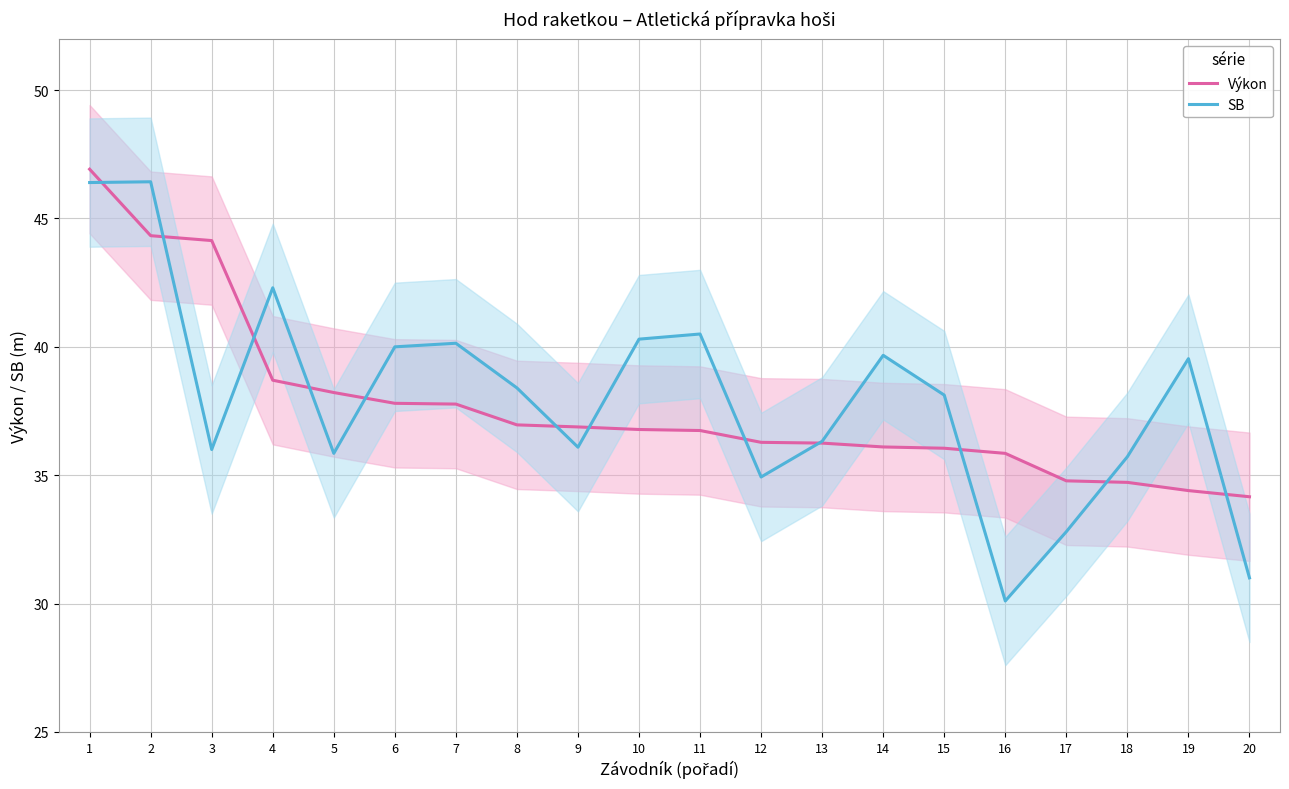

Does the chart have visible grid lines?

Yes